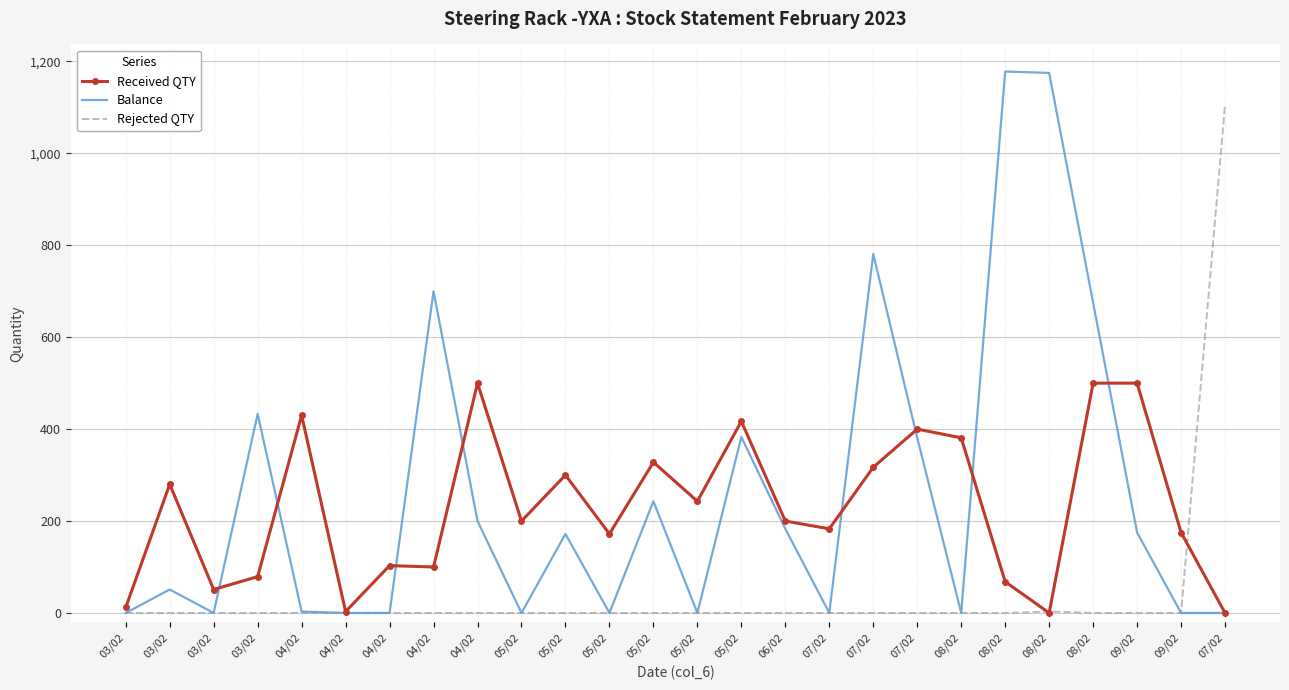

What are all the series names shown in the legend?

Received QTY, Balance, Rejected QTY